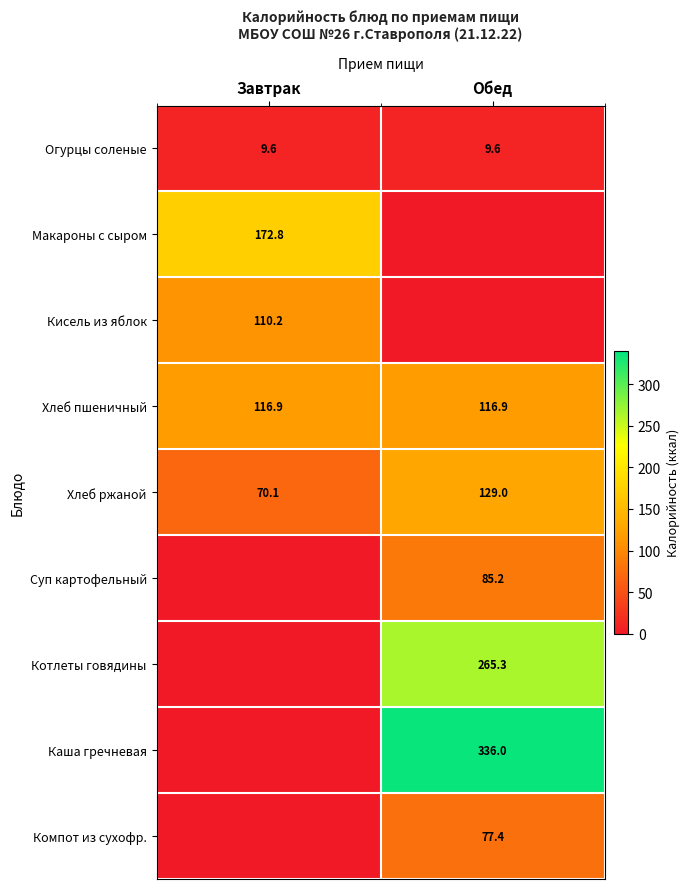

Is the value of Макароны с сыром at Завтрак greater than the value of Хлеб пшеничный at Завтрак?

Yes